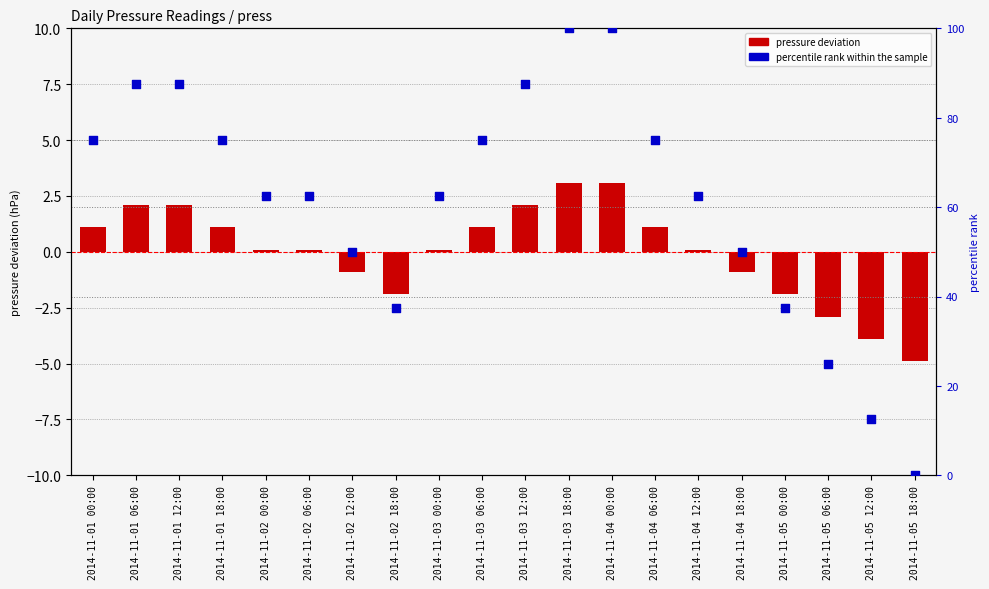

What is the total value across all series at 2014-11-02 06:00?

62.6